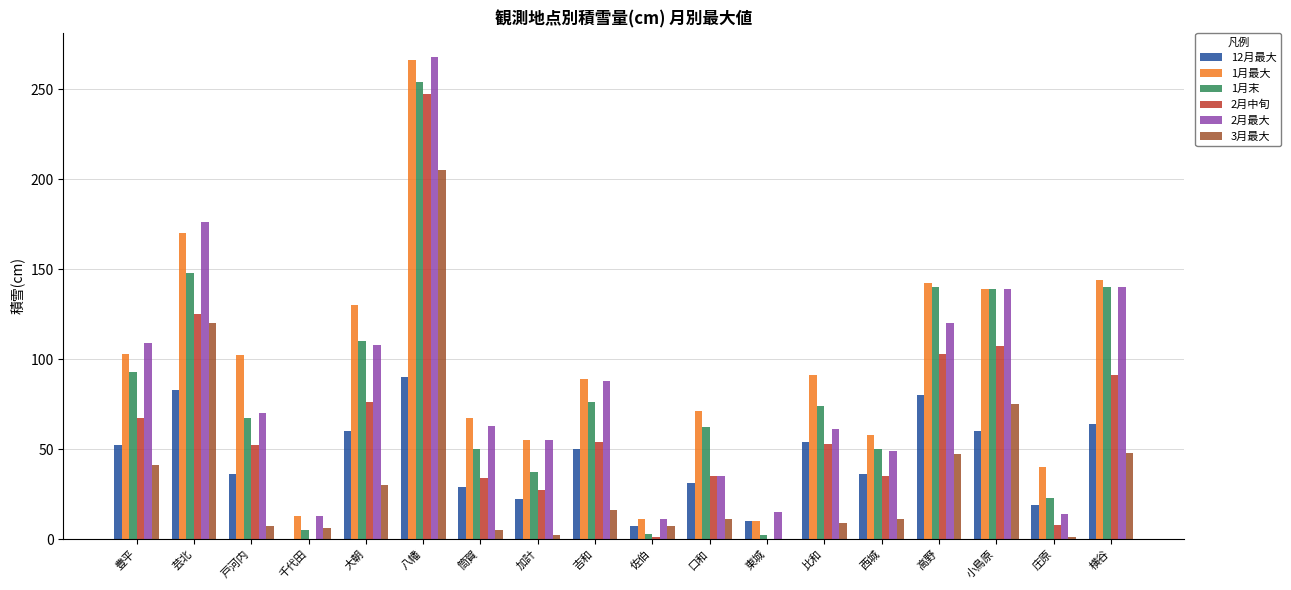

How many data points does each series have?

18